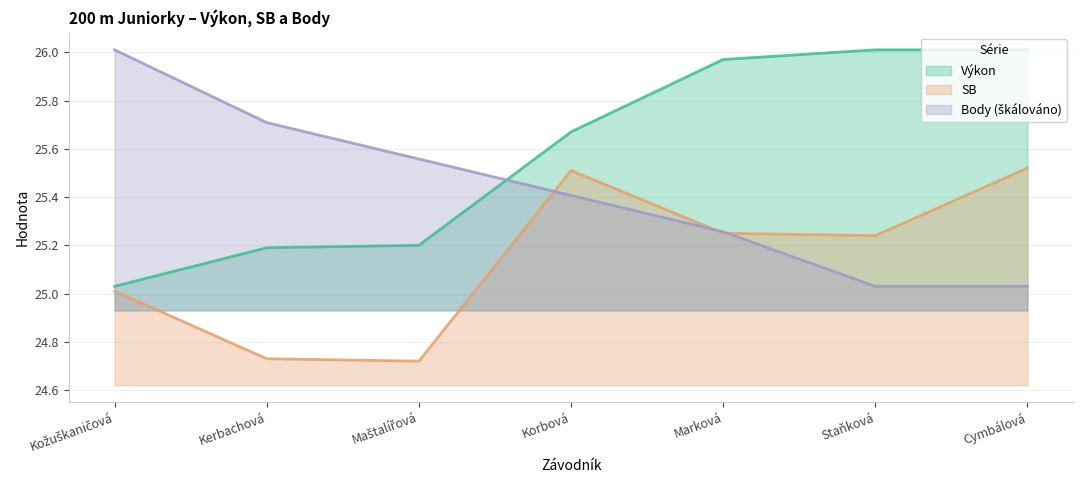

What position from the left is Marková?

5